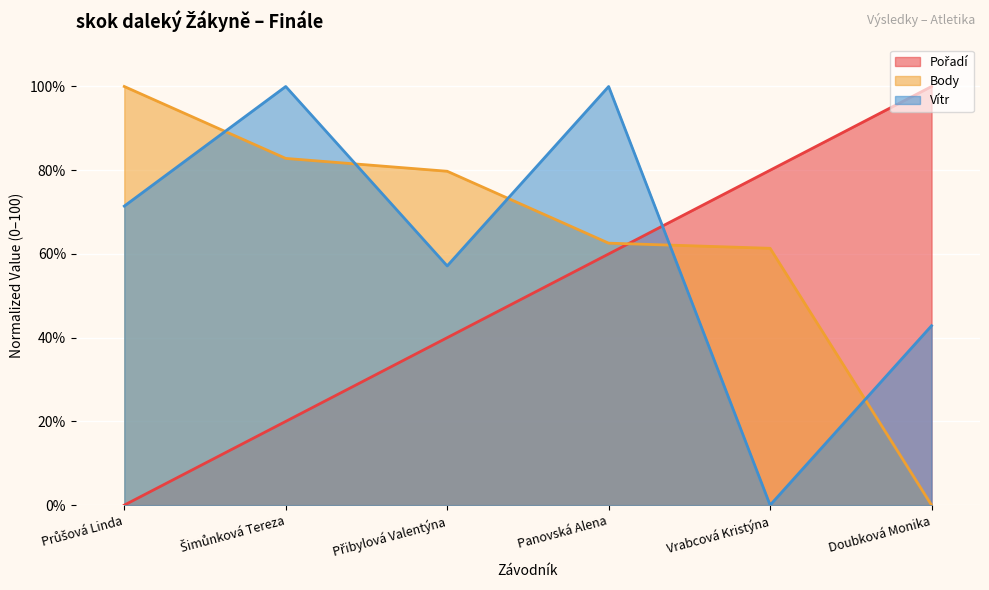

True or false: Body has more than 2 interior local peaks.

False